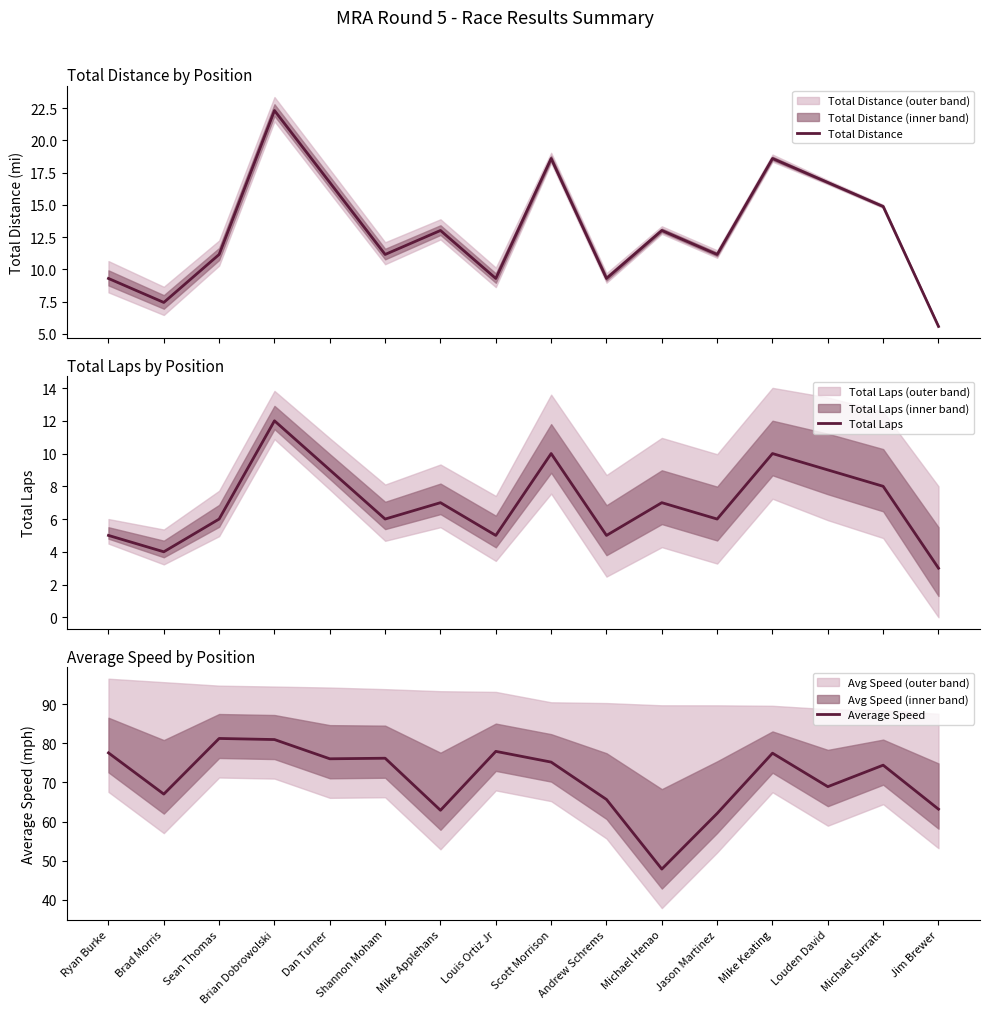

What is the value of the Average Speed point at the 9th from the left?

75.2